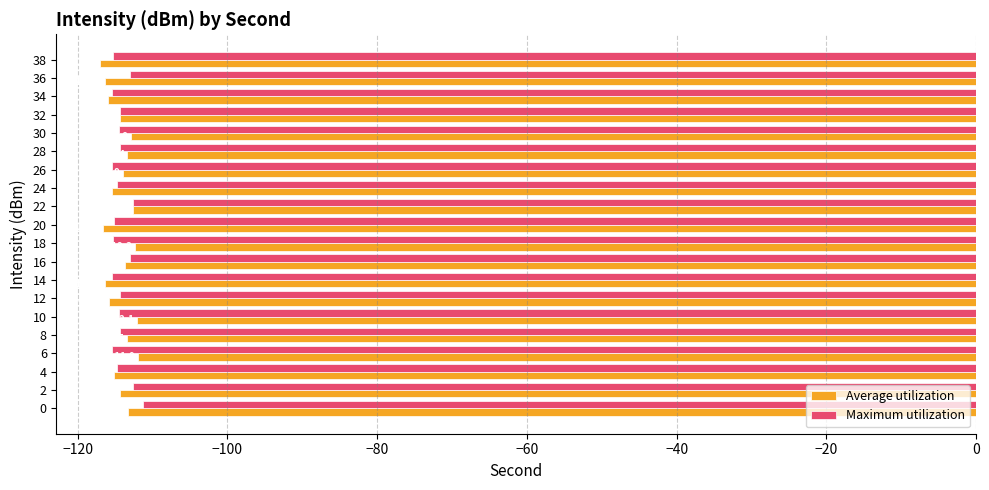

Which label corresponds to the smallest value in the chart?

38